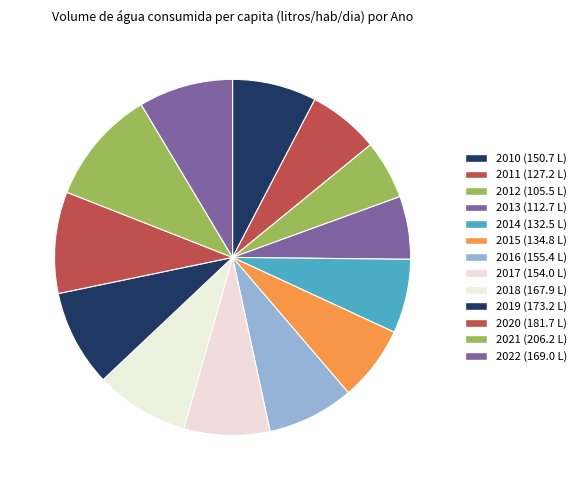

Is it true that 2015 is 7% of the pie?

True